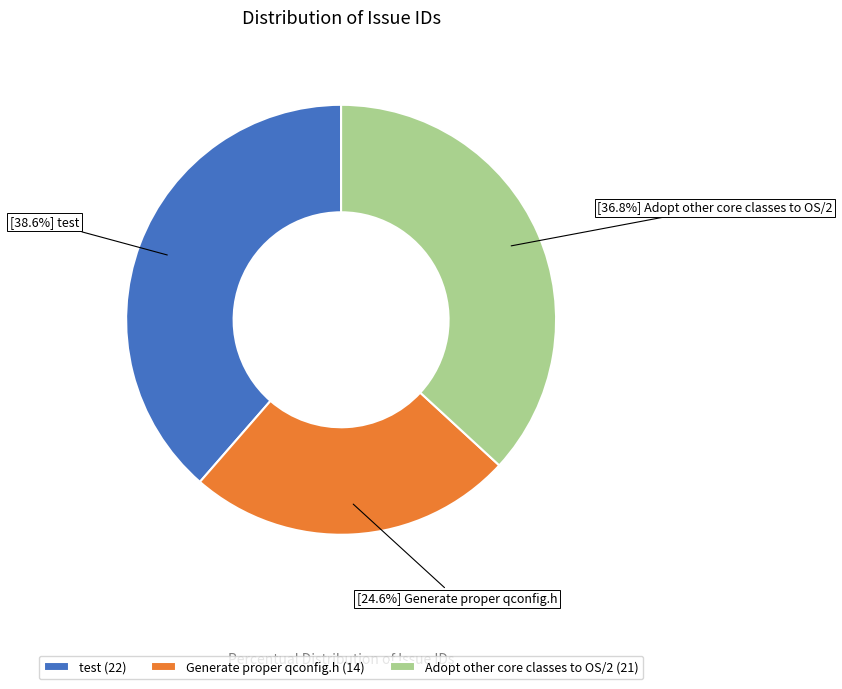

Which category has the biggest portion of the pie?

test